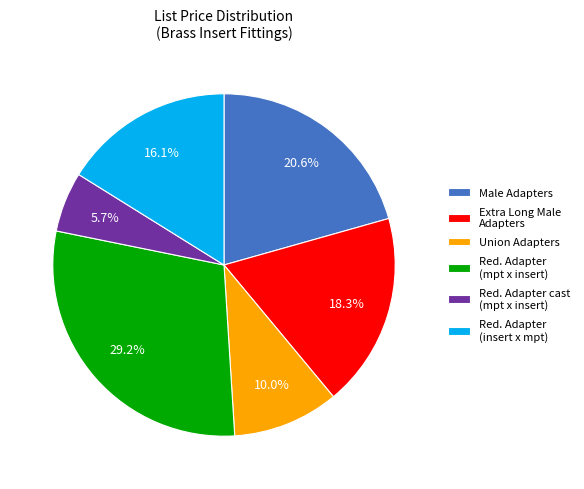

How many segments does this pie chart have?

6